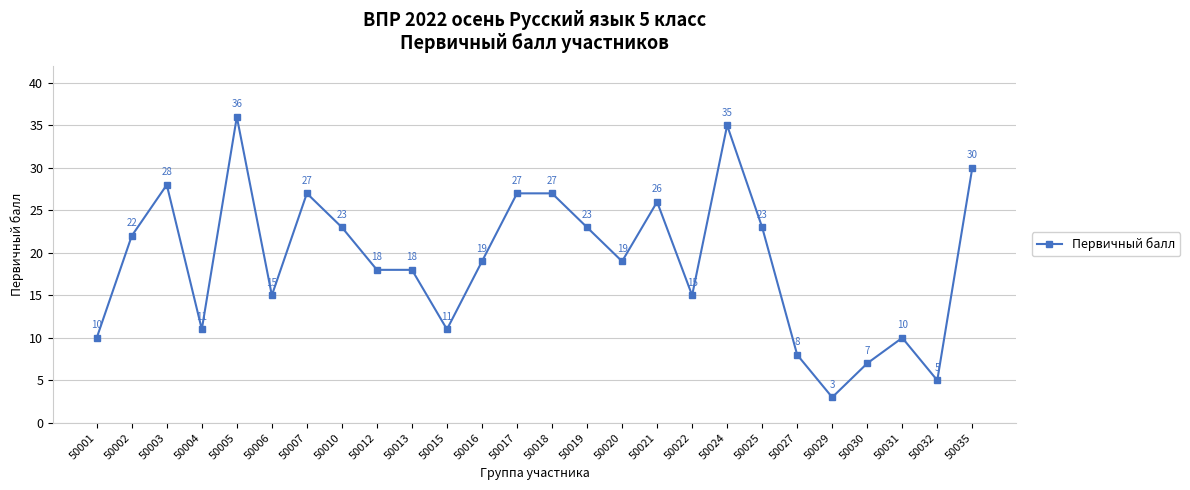

At which category does the chart reach its minimum across all series?

50029